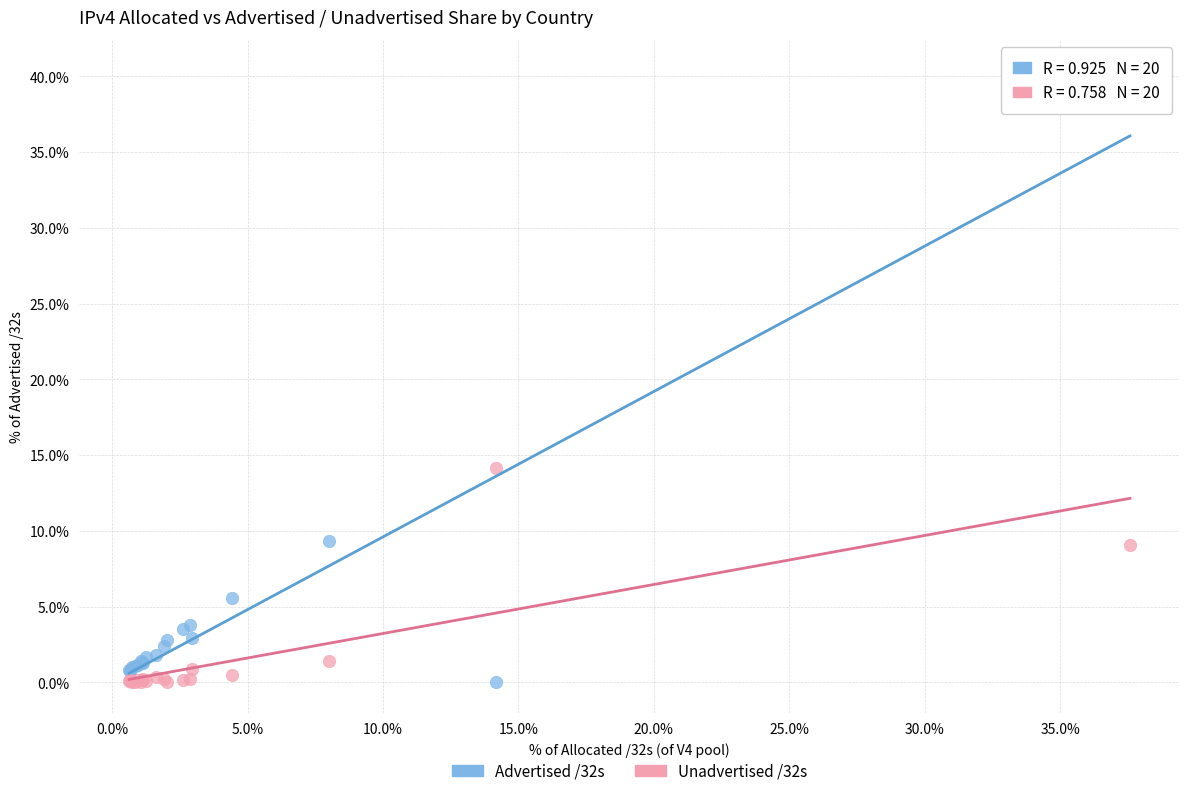

What are all the series names shown in the legend?

Advertised /32s, Unadvertised /32s